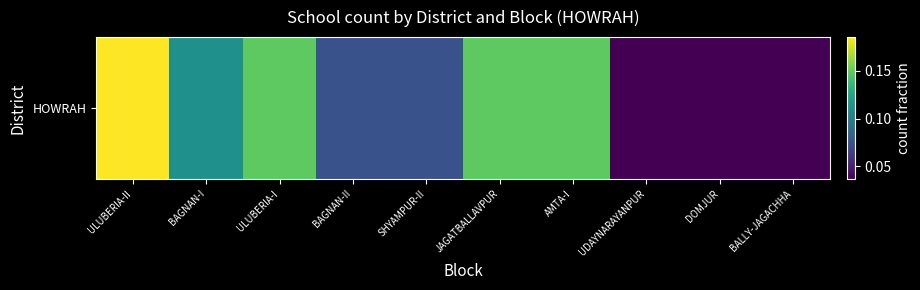

Where is the data nearest to the value 0?

UDAYNARAYANPUR